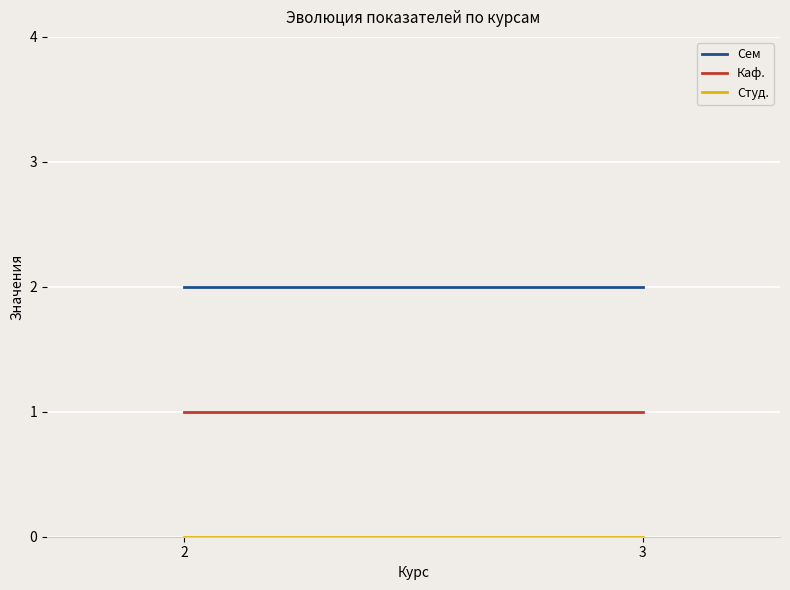

At which category is the sum across all series the highest?

2